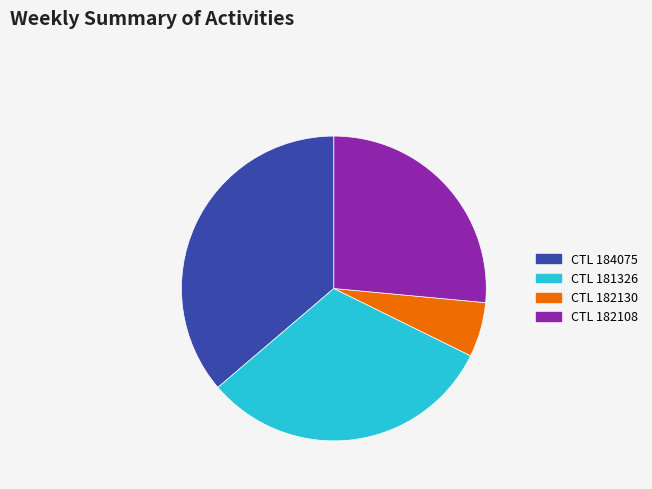

Is there any slice that represents more than half of the pie?

No